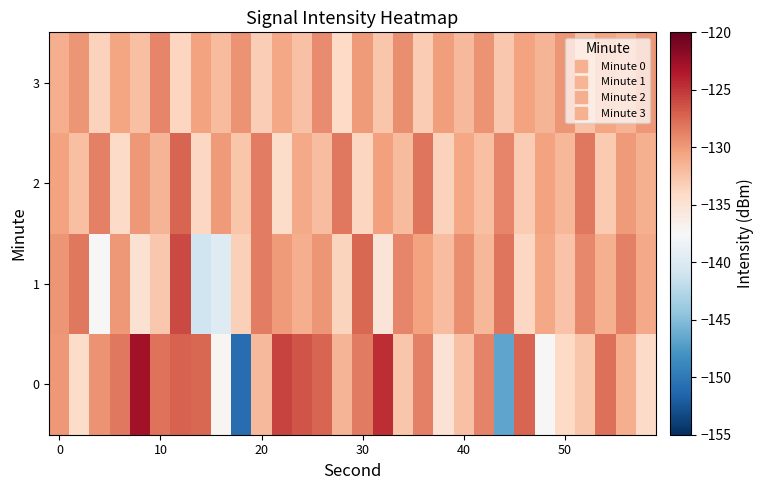

What is the minimum value shown in the chart?

-150.9